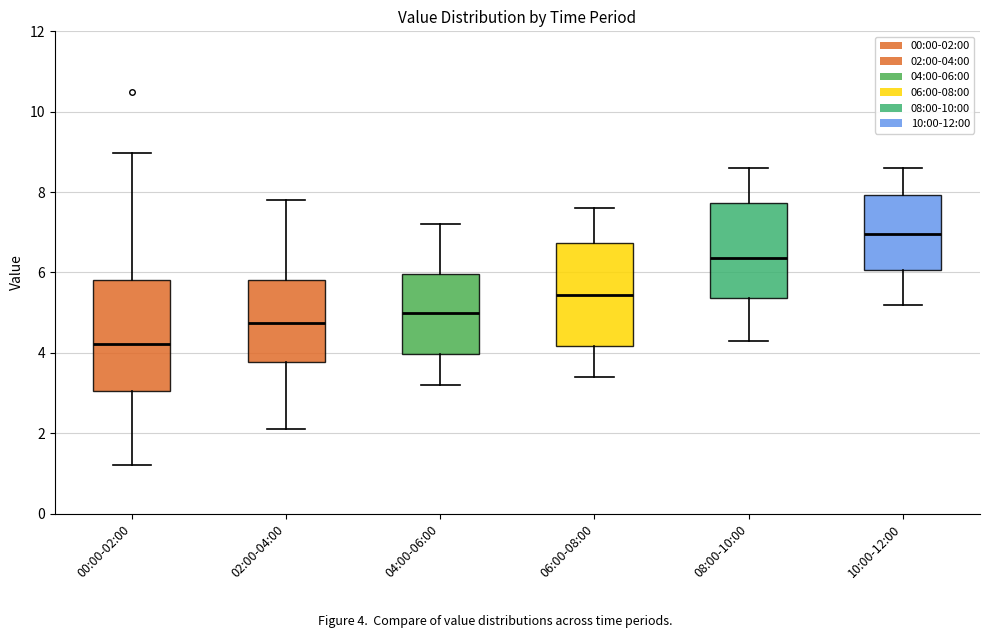

Reading left to right, transcribe this box plot: for each box, give where its median line is, the range the box spans, and where its two whiskers end, as read against the y-axis. The values are not printed on the chart, so give them approximately, as read against the axis.

00:00-02:00: median 4.2, box 3.0 to 5.8, whiskers 1.2 to 9.0
02:00-04:00: median 4.8, box 3.8 to 5.8, whiskers 2.2 to 7.8
04:00-06:00: median 5.0, box 4.0 to 6.0, whiskers 3.2 to 7.2
06:00-08:00: median 5.4, box 4.2 to 6.8, whiskers 3.4 to 7.6
08:00-10:00: median 6.4, box 5.4 to 7.8, whiskers 4.4 to 8.6
10:00-12:00: median 7.0, box 6.0 to 8.0, whiskers 5.2 to 8.6